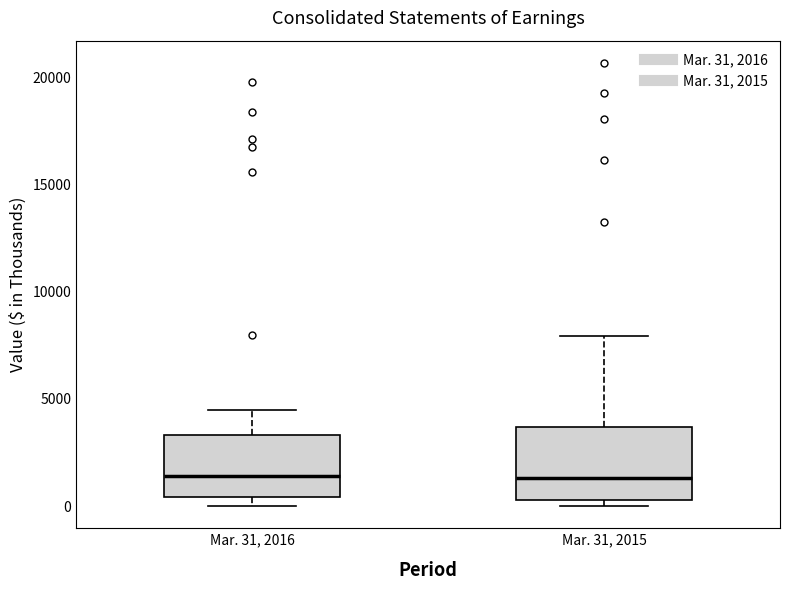

Reading left to right, read every box against the y-axis: the position of its median line, the range the box covers, and the ends of its whiskers. The values are not printed on the chart, so give them approximately, as read against the axis.

Mar. 31, 2016: median 1500, box 500 to 3500, whiskers 0 to 4500
Mar. 31, 2015: median 1500, box 500 to 3500, whiskers 0 to 8000